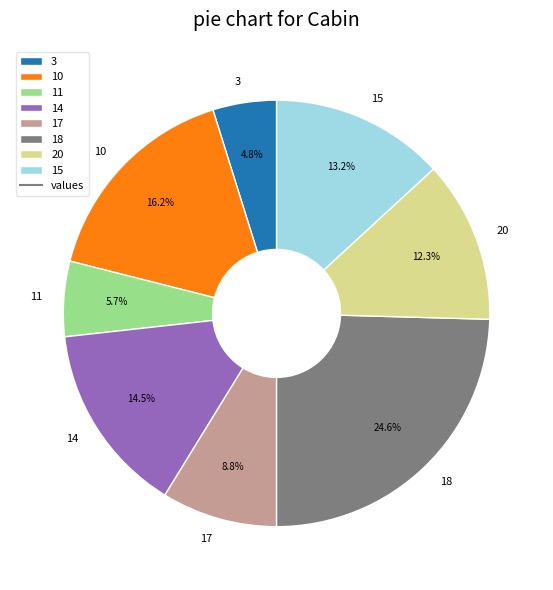

Which slice is the smallest?

3